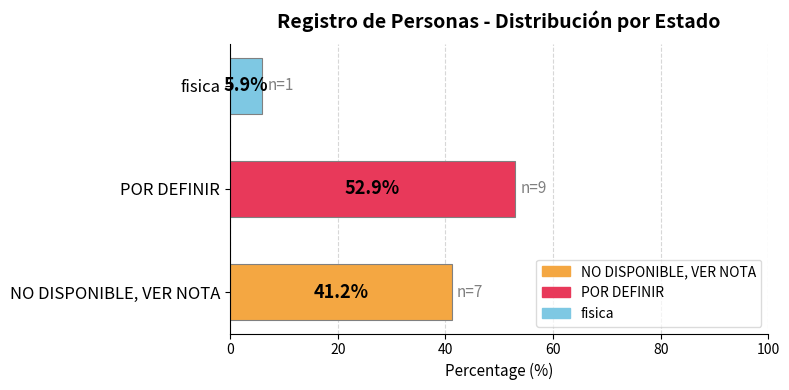

Reading bottom to top, what are all the values shown in this chart?

NO DISPONIBLE, VER NOTA=41.2	POR DEFINIR=52.9	fisica=5.9